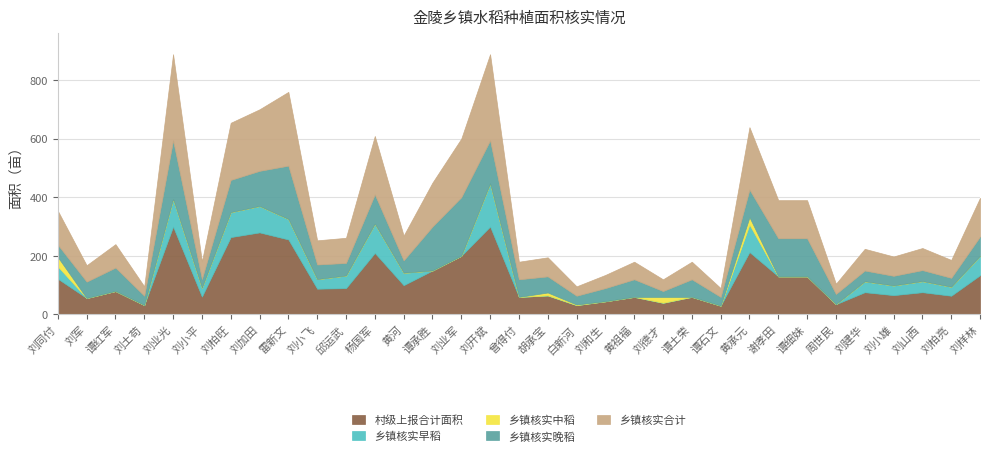

What is the maximum value for 乡镇核实合计?

294.0